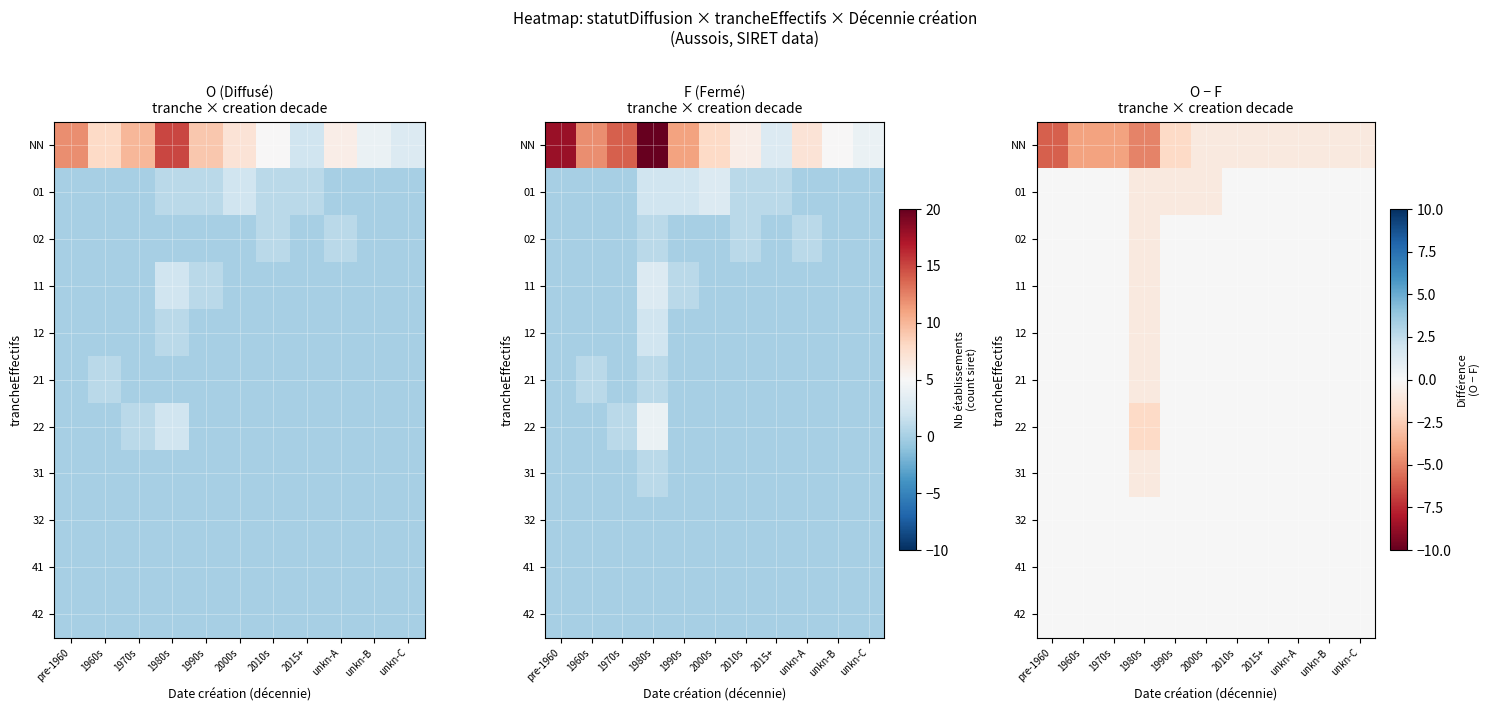

What is the spread (max minus min) of values at 1980s?

5